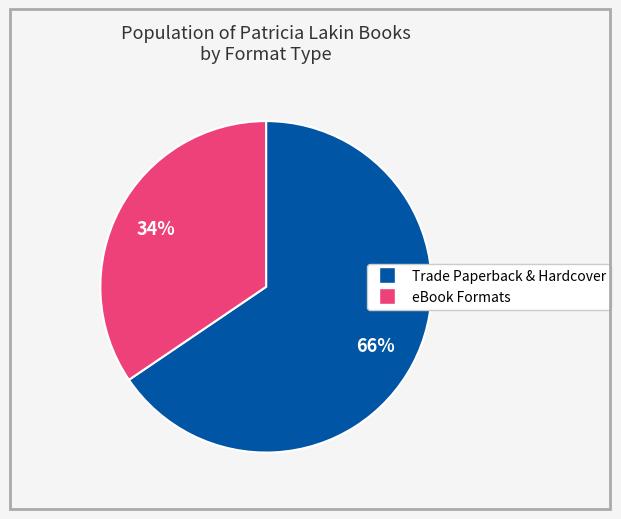

To the nearest percent, what is the average slice percentage?

50%